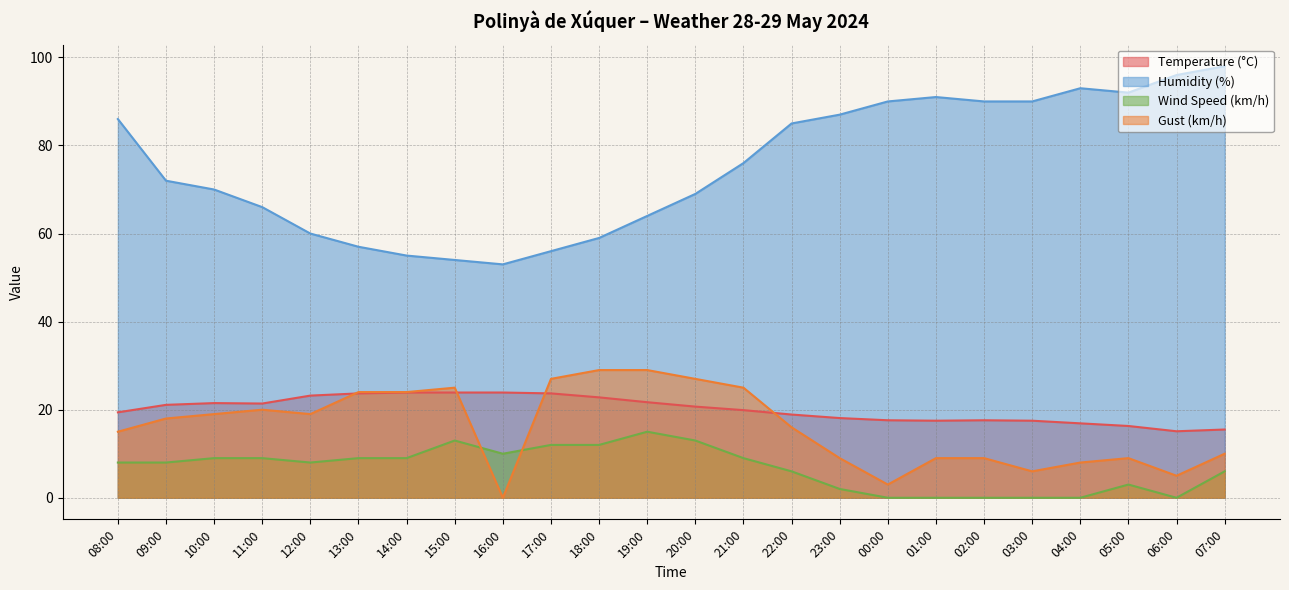

True or false: Gust (km/h) has a value of 5.5 at 02:00.

False